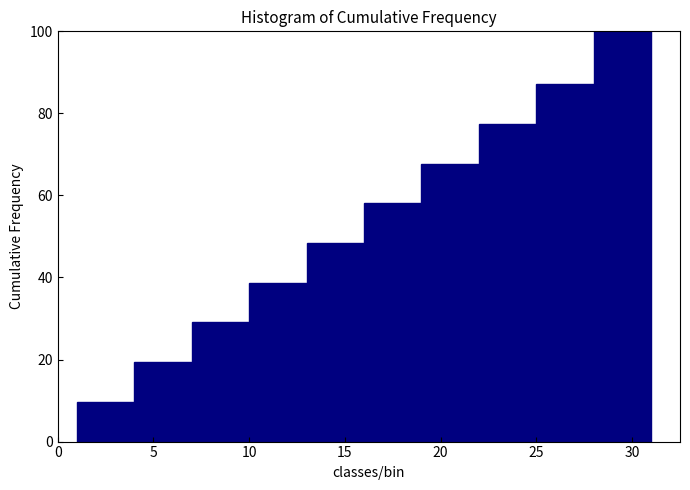

What is the height of the bar covering 13 to 16 on the x-axis? The values are not printed on the chart, so give them approximately, as read against the axis.

48